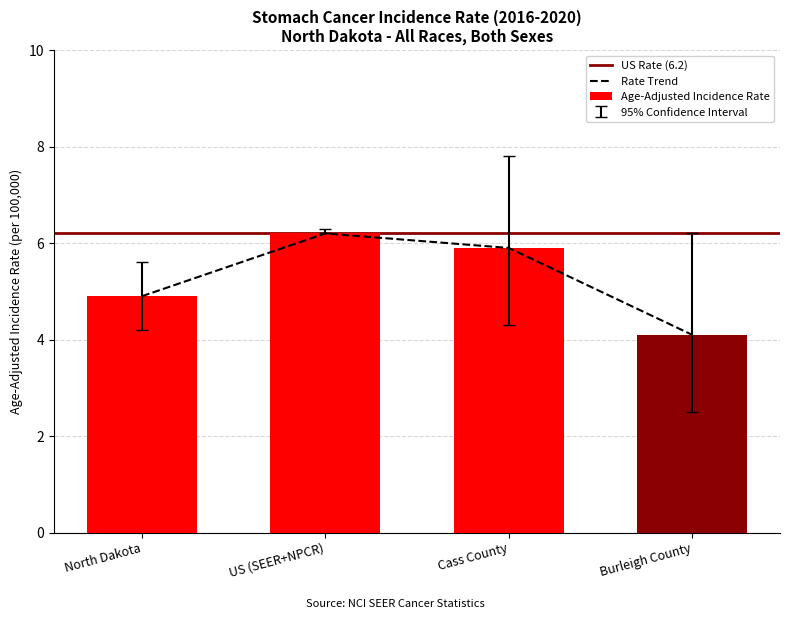

What is the difference between the second highest and second lowest values in the Age-Adjusted Incidence Rate series?

1.0